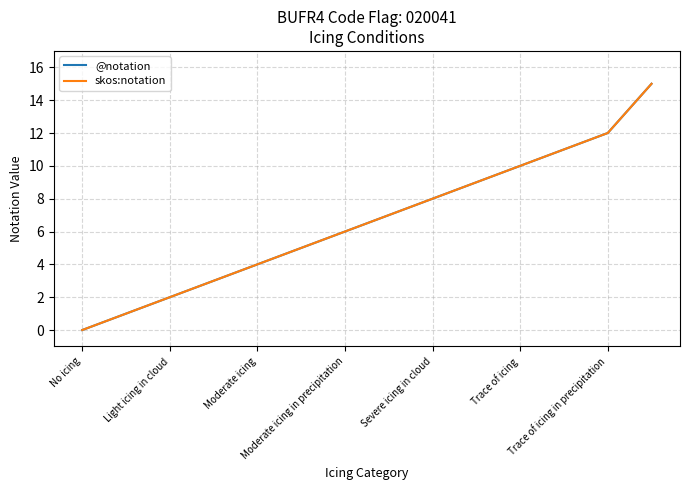

What is the label of the 5th point from the left?

Moderate icing